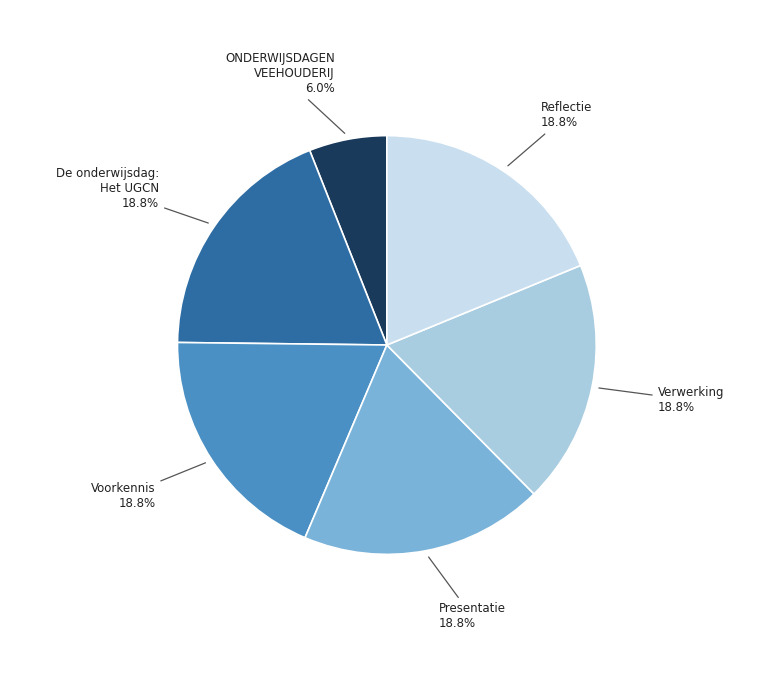

Is there a majority slice in this chart?

No